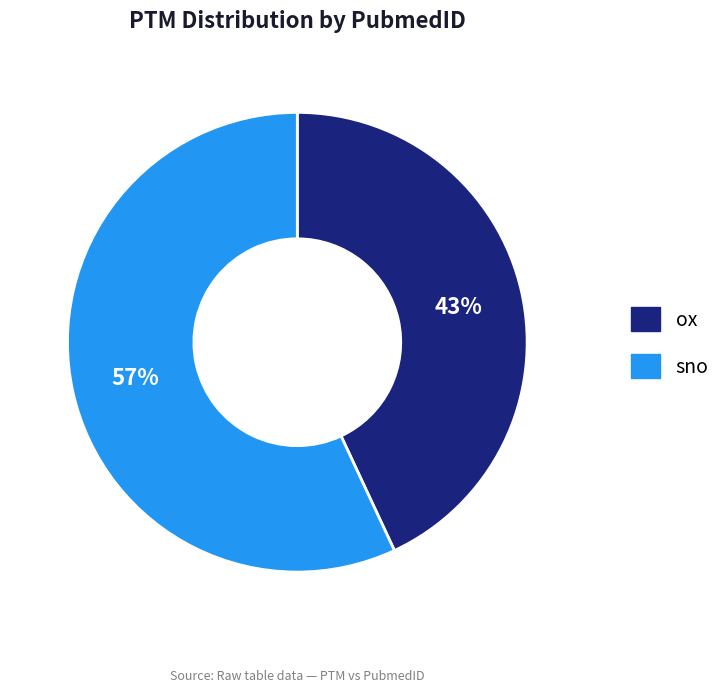

How many segments does this pie chart have?

2